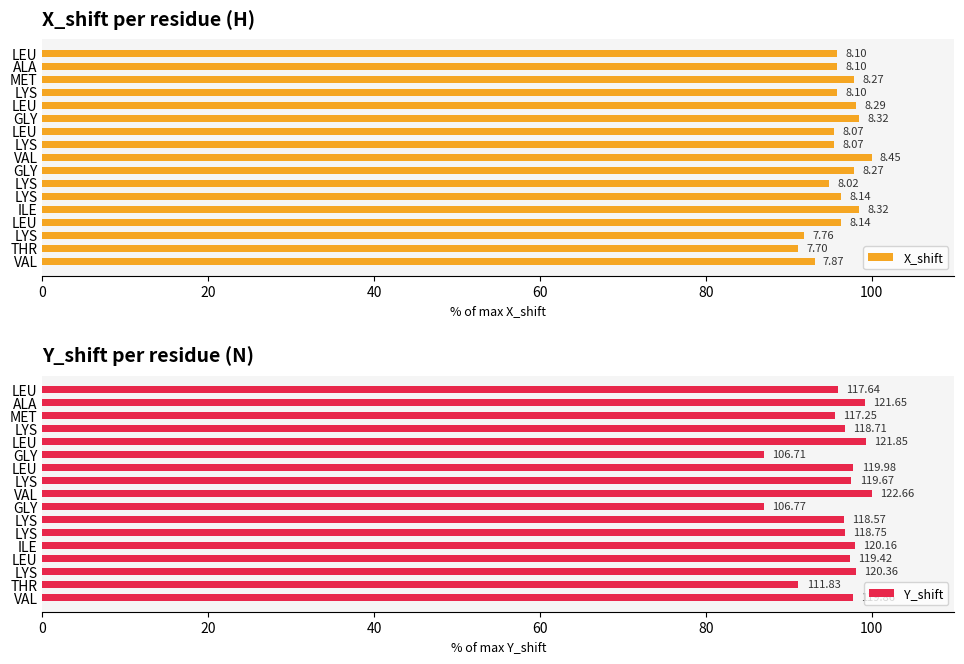

The value of X_shift at GLY is 156.9. True or false?

False